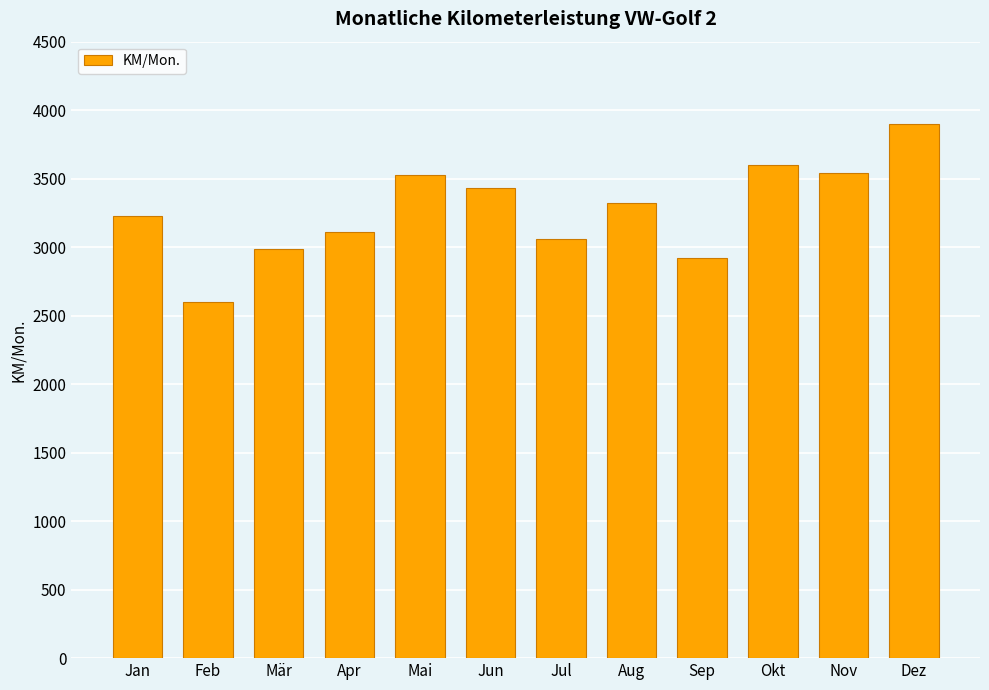

What is the value of the 7th bar from the left?

3059